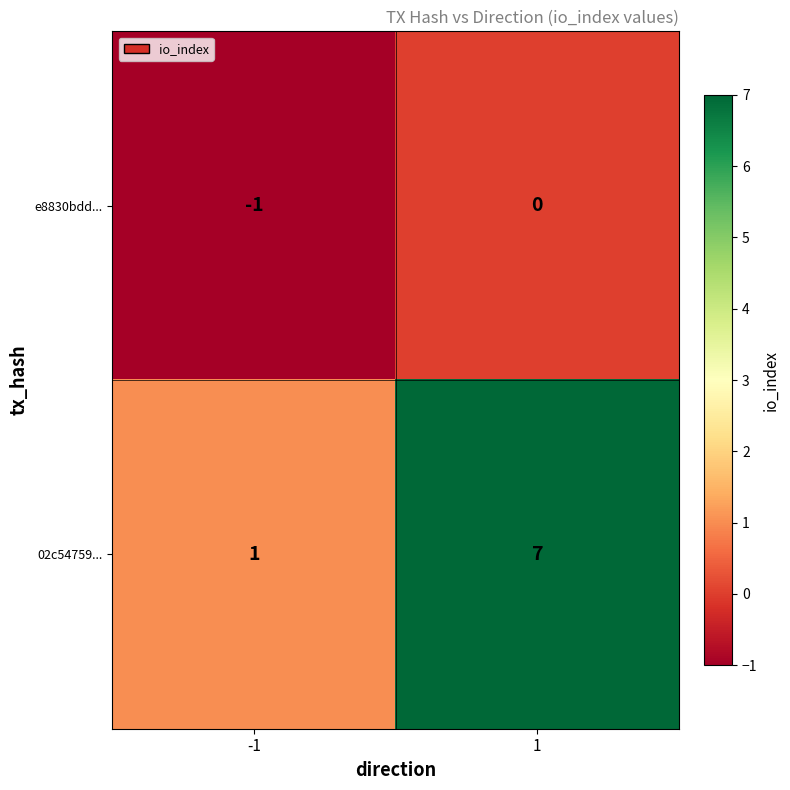

Which series has the widest spread of values?

02c54759...